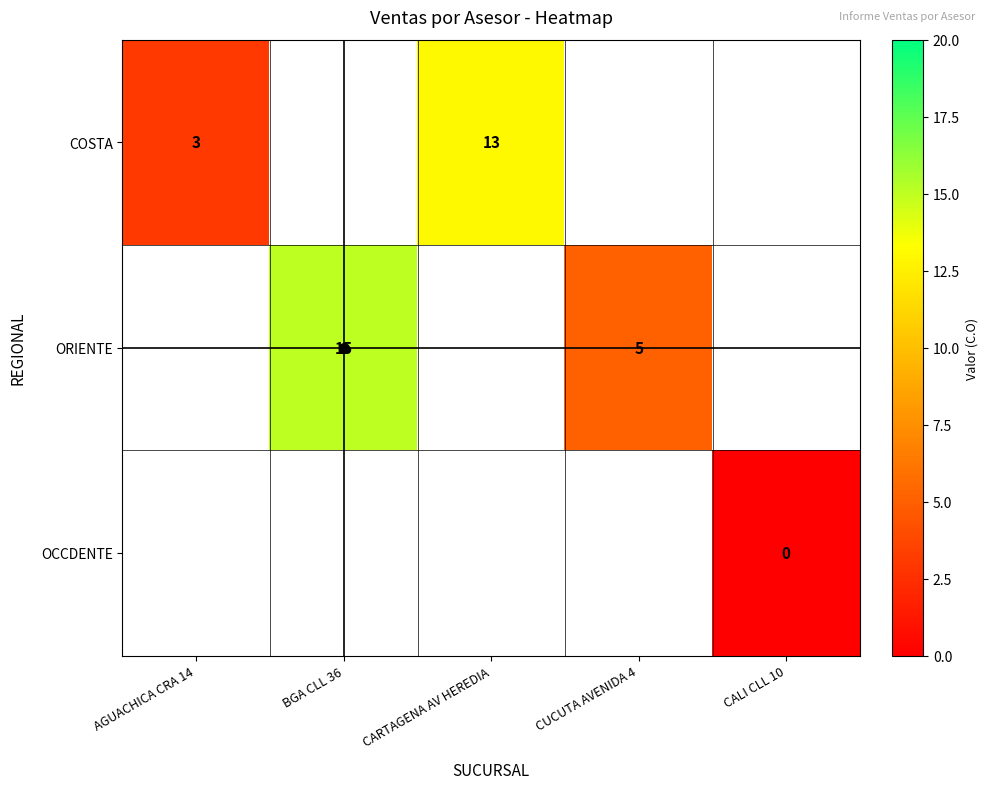

Is the value of ORIENTE at BGA CLL 36 greater than the value of OCCDENTE at CALI CLL 10?

Yes